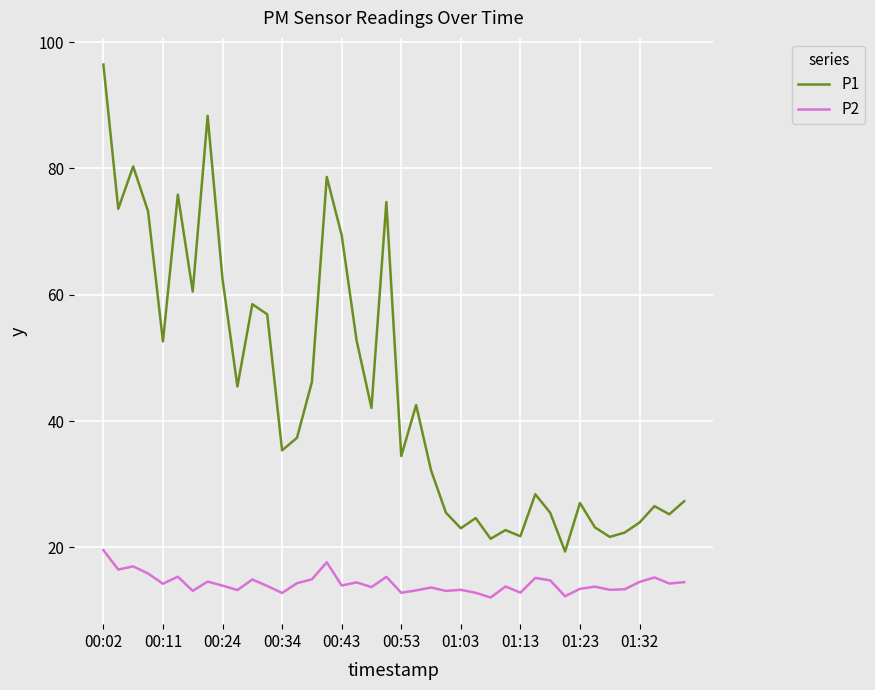

What is the maximum value shown in the chart?

96.5